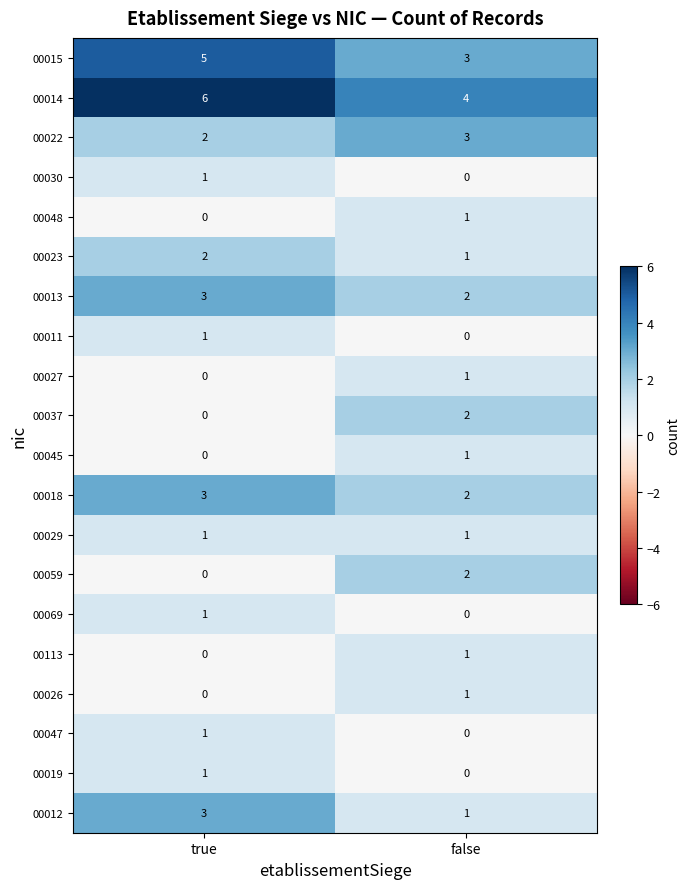

At which category is the sum across all series the highest?

true